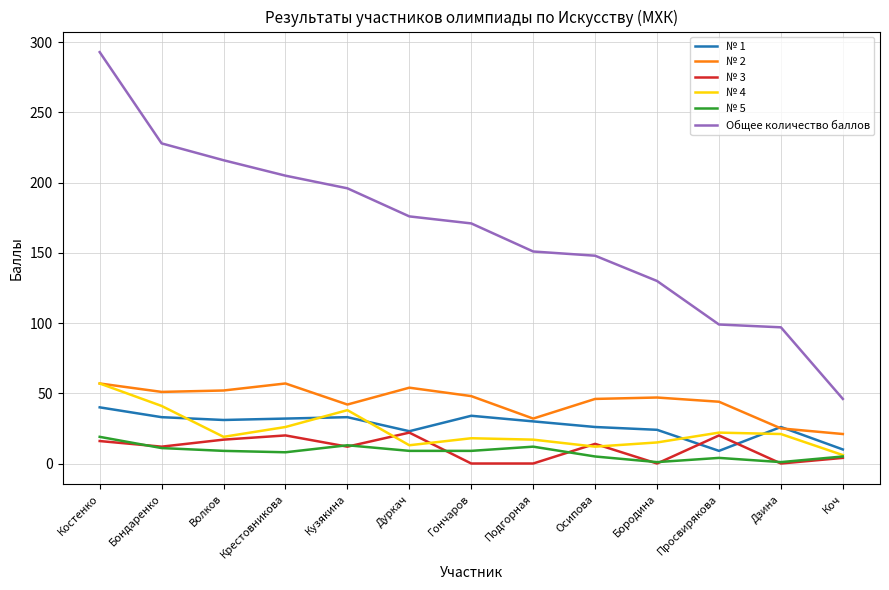

What is the average value of the № 4 series?

23